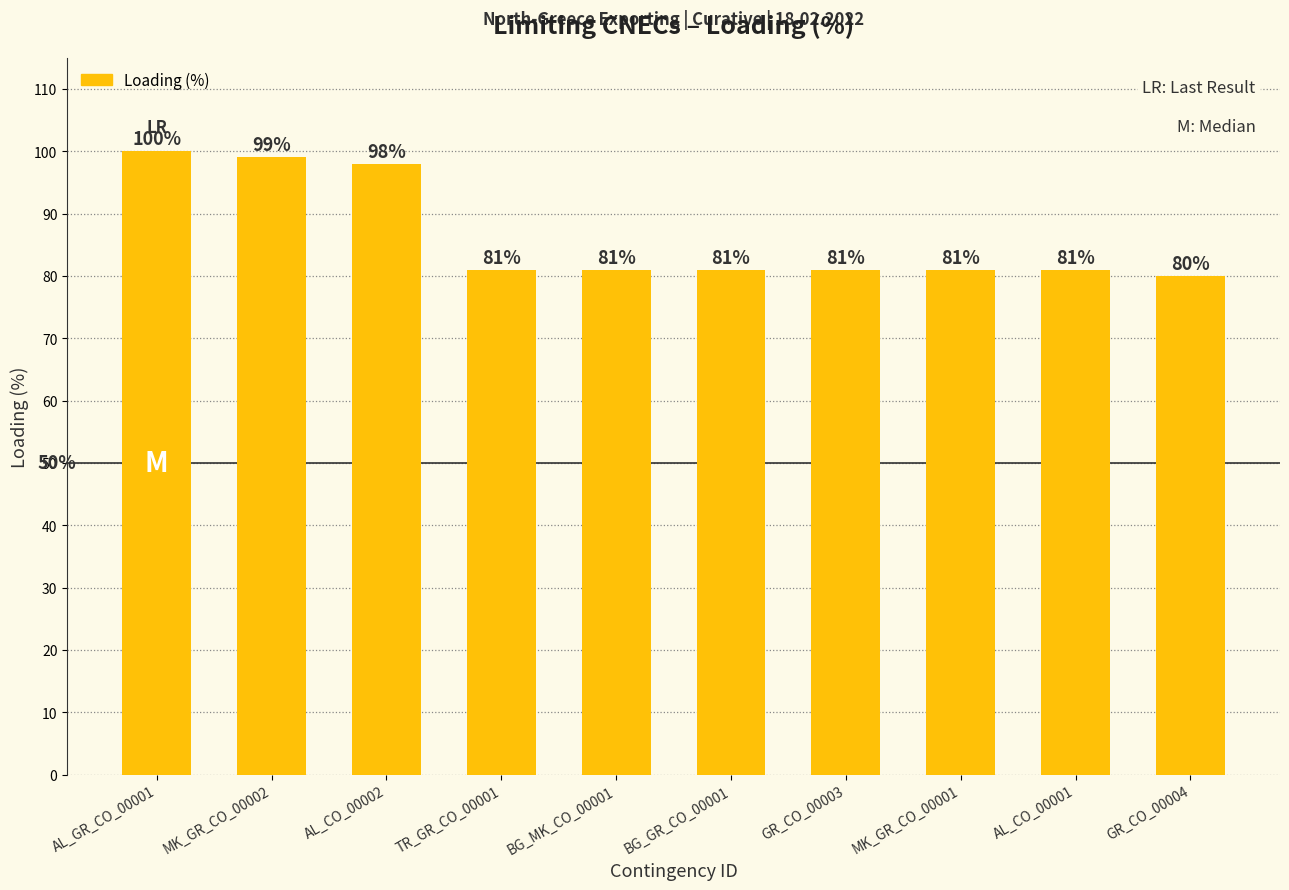

Reading left to right, extract all data points from this chart.

AL_GR_CO_00001=100	MK_GR_CO_00002=99	AL_CO_00002=98	TR_GR_CO_00001=81	BG_MK_CO_00001=81	BG_GR_CO_00001=81	GR_CO_00003=81	MK_GR_CO_00001=81	AL_CO_00001=81	GR_CO_00004=80